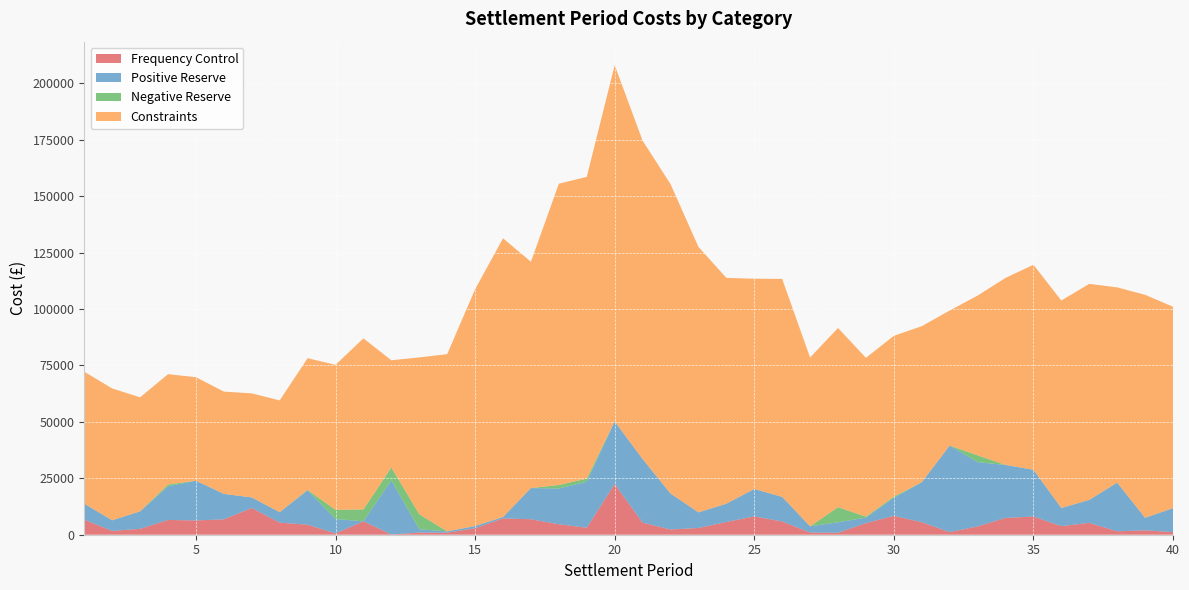

Reading left to right, transcribe all the data shown in this chart.

Frequency Control: 1=6655.0	2=1686.9	3=2612.8	4=6541.2	5=6330.2	6=6801.3	7=11840.0	8=5352.2	9=4452.3	10=562.1	11=5939.5	12=98.8	13=944.9	14=897.9	15=2884.6	16=7225.4	17=6855.2	18=4639.5	19=3103.9	20=22449.7	21=5344.8	22=2335.4	23=2984.4	24=5637.5	25=8104.5	26=5872.9	27=974.9	28=861.8	29=5143.3	30=8351.3	31=5554.2	32=1155.3	33=3690.0	34=7444.6	35=8038.2	36=3810.9	37=5250.8	38=1515.4	39=1944.8	40=1154.8
Positive Reserve: 1=7089.7	2=4709.3	3=7739.8	4=14880.1	5=17594.7	6=11286.8	7=4682.5	8=4628.6	9=15256.9	10=6396.3	11=0.0	12=23961.7	13=1469.0	14=582.3	15=981.2	16=622.2	17=13815.1	18=15812.2	19=20374.4	20=27760.7	21=28192.8	22=15921.4	23=6913.9	24=8088.5	25=12161.9	26=10901.3	27=2742.1	28=4650.4	29=2426.7	30=8033.0	31=17693.5	32=38328.0	33=28465.2	34=23449.7	35=20711.2	36=8034.4	37=10167.4	38=21550.6	39=5561.5	40=10597.9
Negative Reserve: 1=0.0	2=0.0	3=0.0	4=821.2	5=0.0	6=0.0	7=0.0	8=0.0	9=139.9	10=4057.6	11=5266.8	12=5734.0	13=6657.9	14=0.0	15=0.0	16=0.0	17=0.0	18=1569.5	19=1390.3	20=0.0	21=0.0	22=0.0	23=0.0	24=0.0	25=0.0	26=0.0	27=0.0	28=6678.7	29=434.4	30=469.7	31=20.4	32=11.7	33=3017.7	34=39.5	35=48.4	36=0.0	37=0.0	38=41.9	39=0.0	40=0.0
Constraints: 1=58472.6	2=58401.5	3=50516.4	4=48879.6	5=45872.4	6=45318.3	7=46093.5	8=49532.8	9=58359.0	10=64255.1	11=75791.9	12=47495.9	13=69489.5	14=78516.1	15=104875.4	16=123473.3	17=100263.4	18=133477.2	19=133680.5	20=157814.6	21=141038.8	22=137098.3	23=117634.0	24=100065.0	25=93144.9	26=96554.5	27=74784.9	28=79401.4	29=70380.2	30=71252.4	31=69116.7	32=59829.7	33=70765.5	34=82841.5	35=90804.3	36=91915.4	37=95716.7	38=86467.8	39=98779.0	40=89261.1